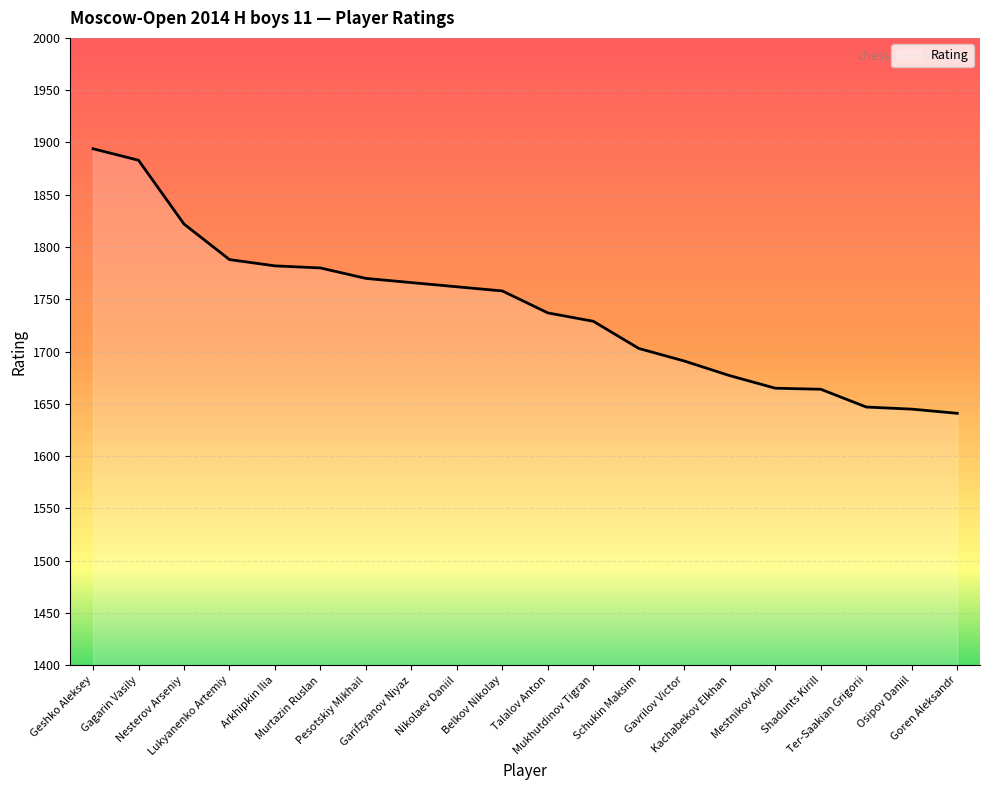

What is the smallest value displayed?

1641